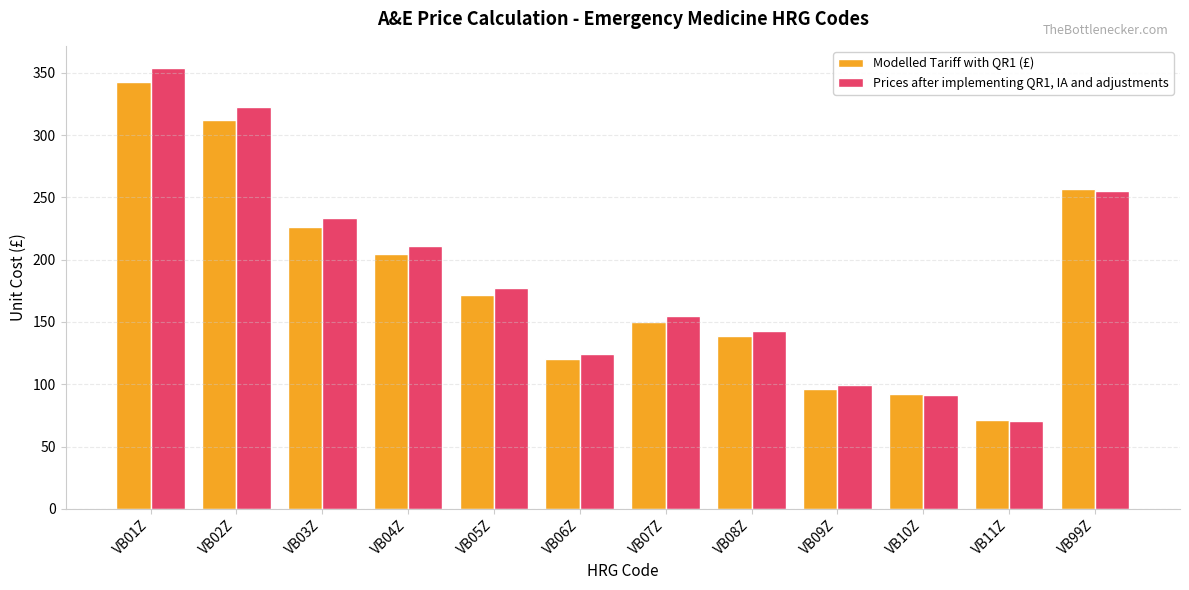

What is the average value of the Modelled Tariff with QR1 (£) series?

181.8